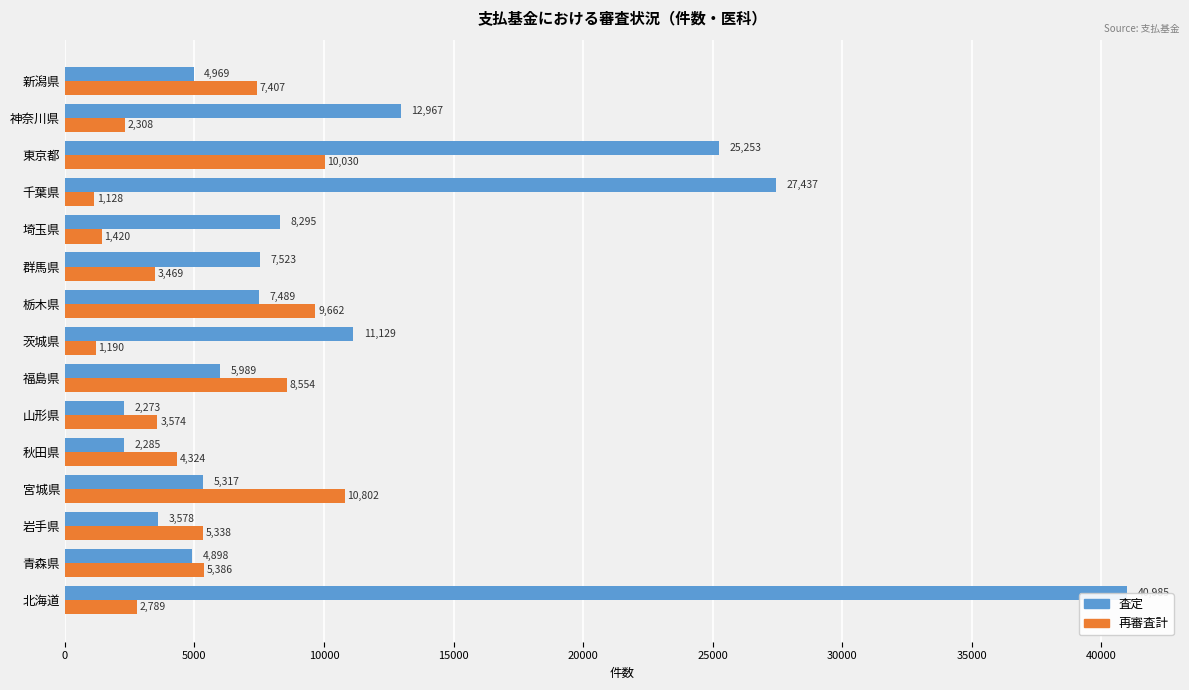

Is the value of 再審査計 at 新潟県 greater than the value of 査定 at 千葉県?

No